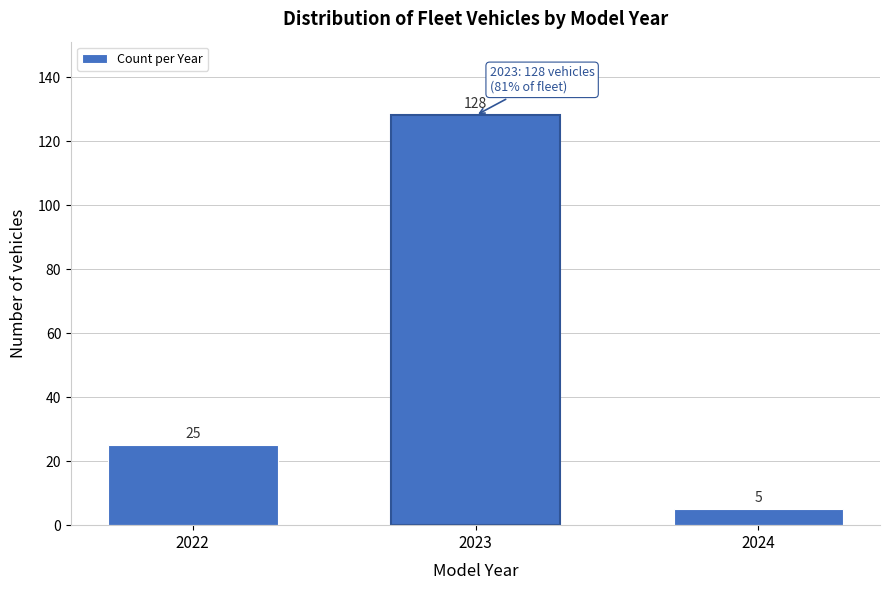

Reading left to right, what are all the values shown in this chart?

25	128	5